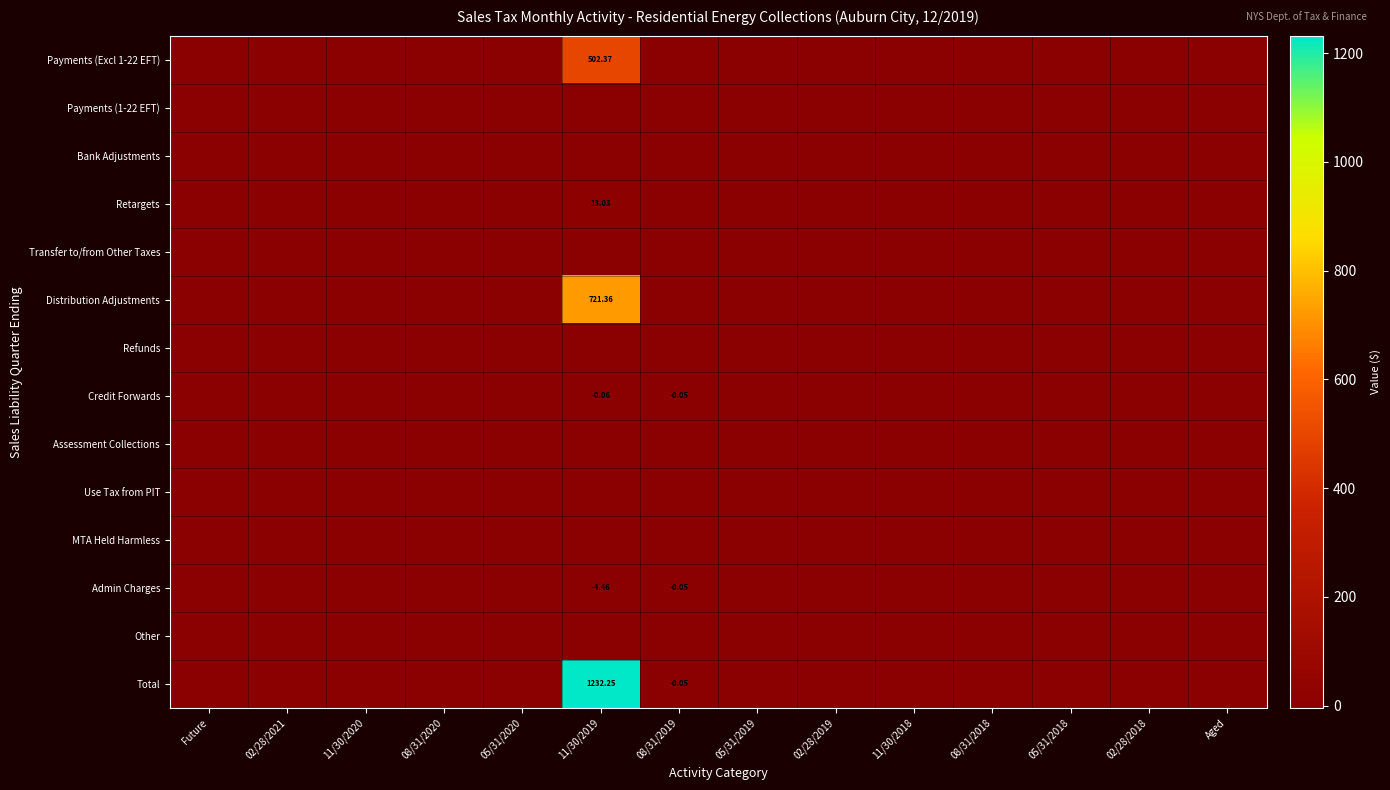

At which category is the sum across all series the highest?

11/30/2019